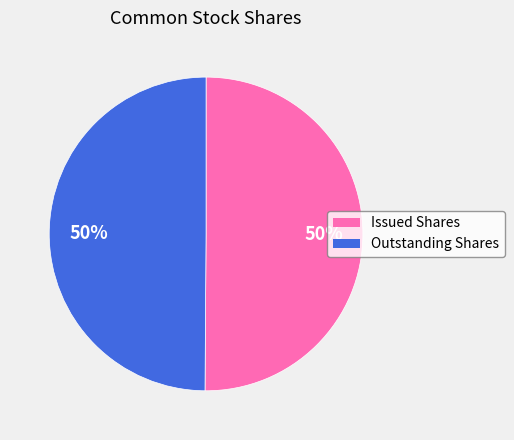

Do Outstanding Shares and Issued Shares together represent more than half of the pie?

Yes